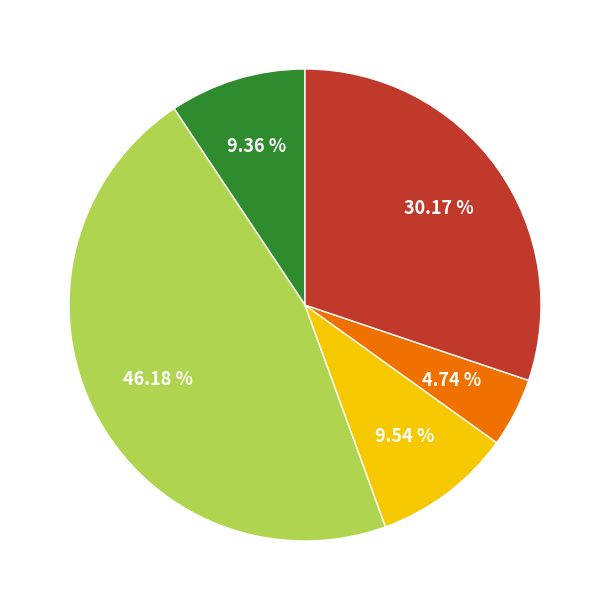

Does any single category account for the majority?

No